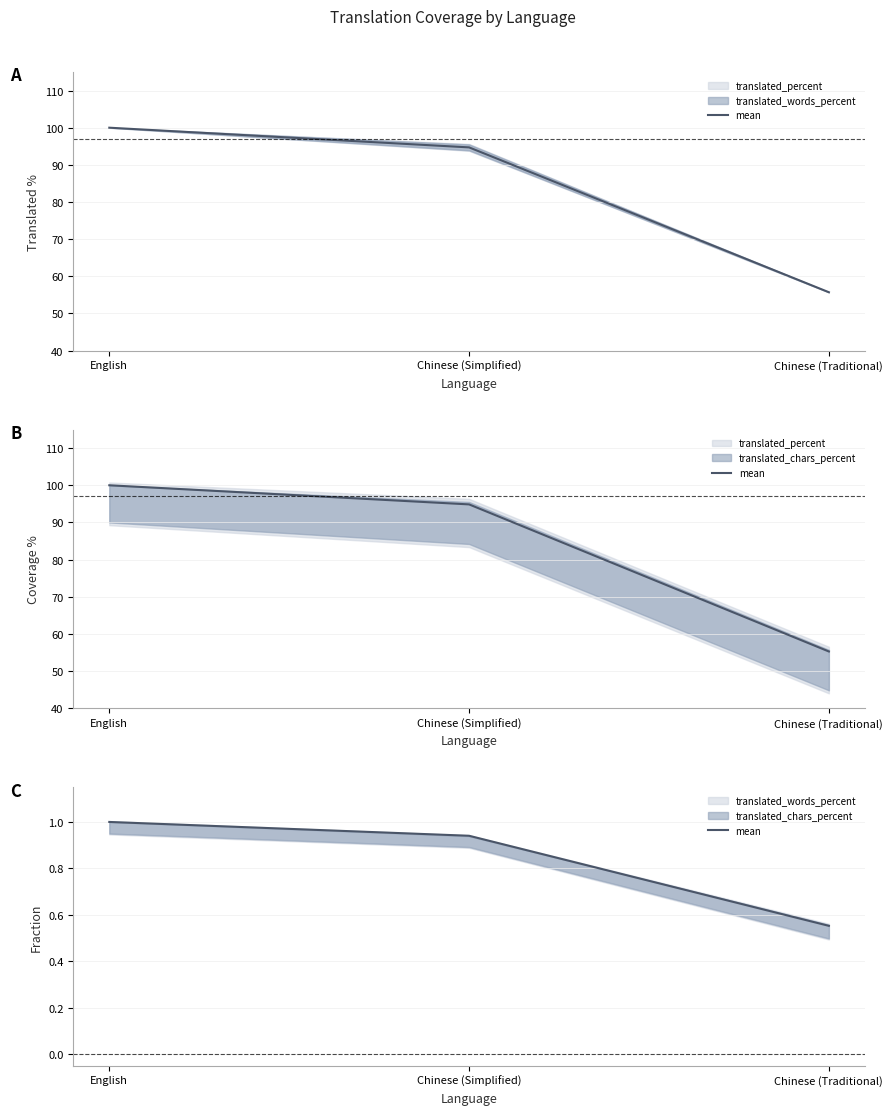

What value does the data have at Chinese (Traditional)?

0.6